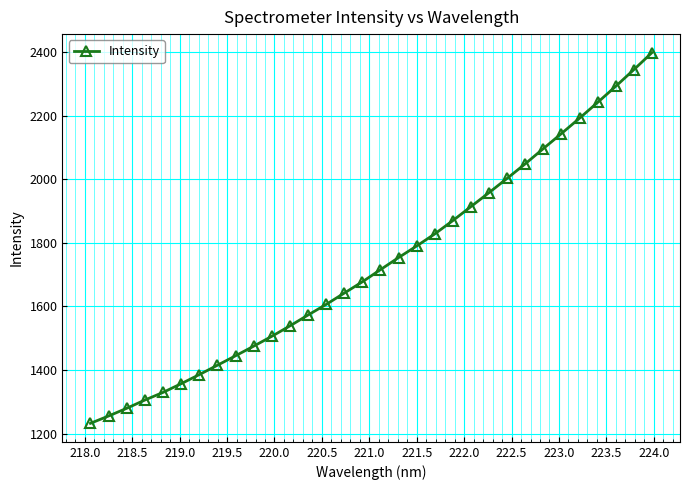

What is the minimum value shown in the chart?

1232.4